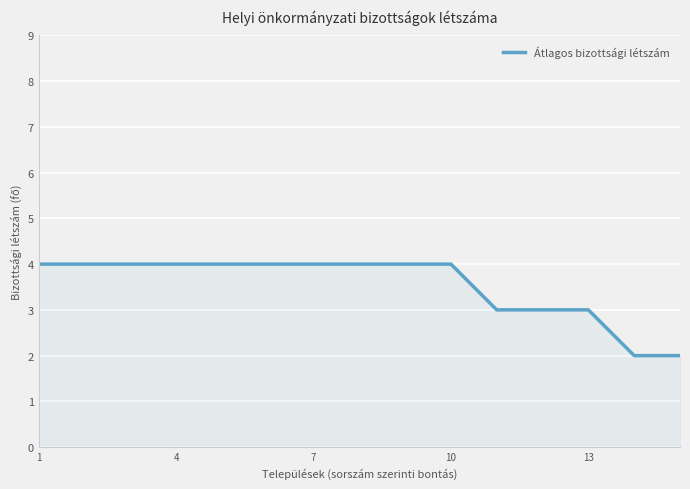

What is the greatest value displayed?

4